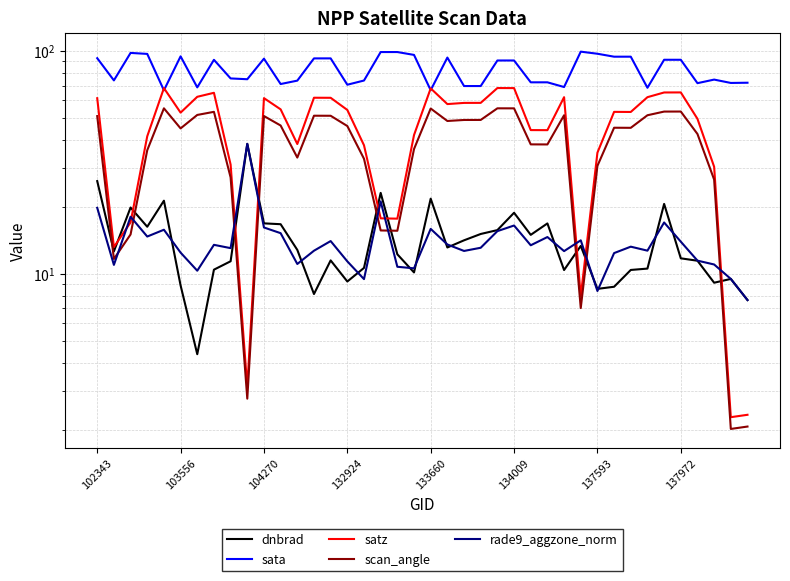

How many intersections are there between scan_angle and dnbrad?

9